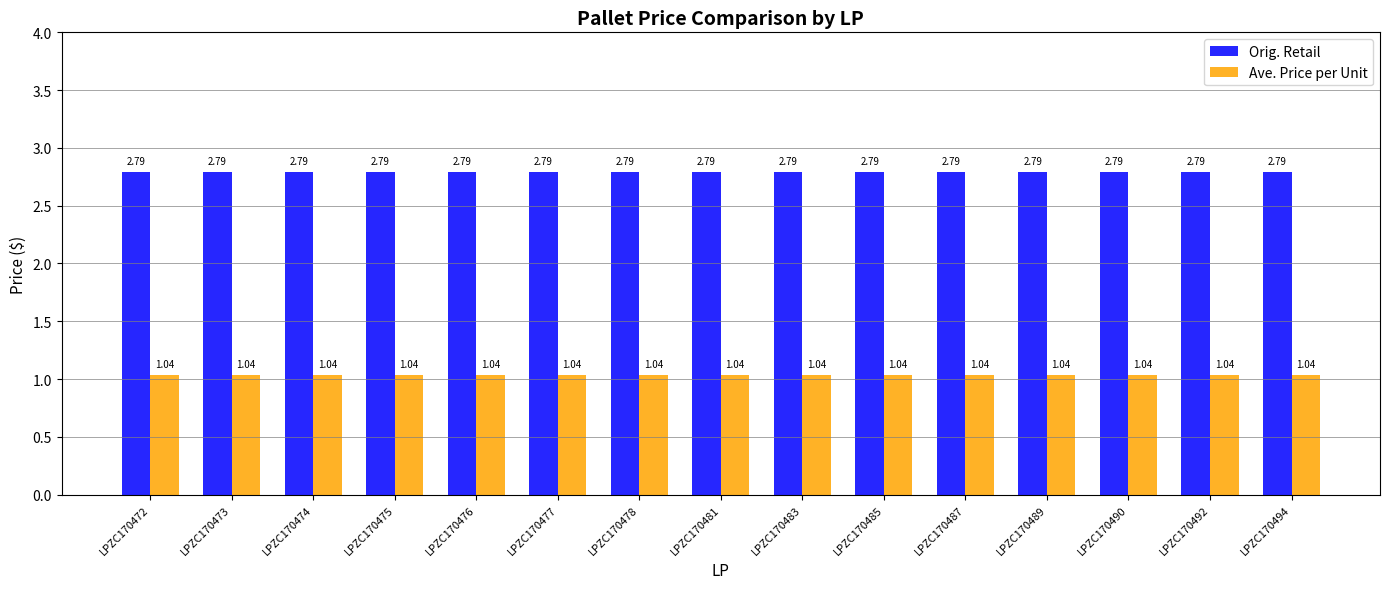

Count the number of data series in this chart.

2